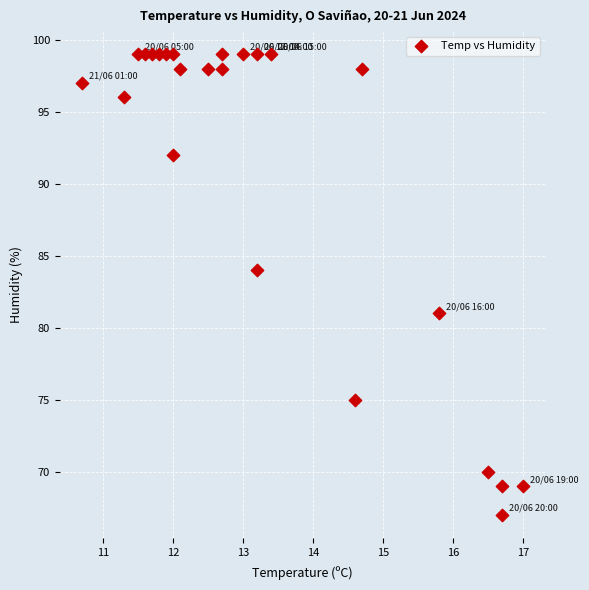

What Y value in the scatter plot is closest to 83?

84